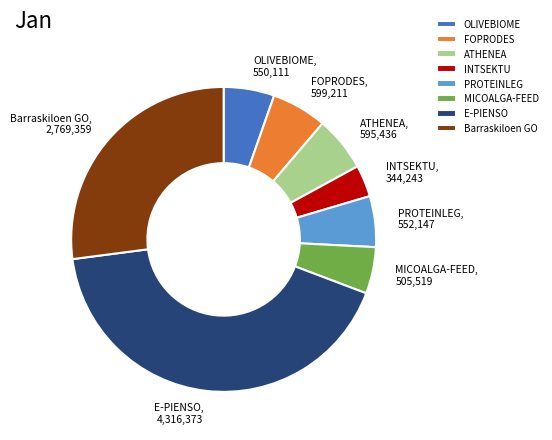

The Barraskiloen GO slice represents 14% of the pie. True or false?

False